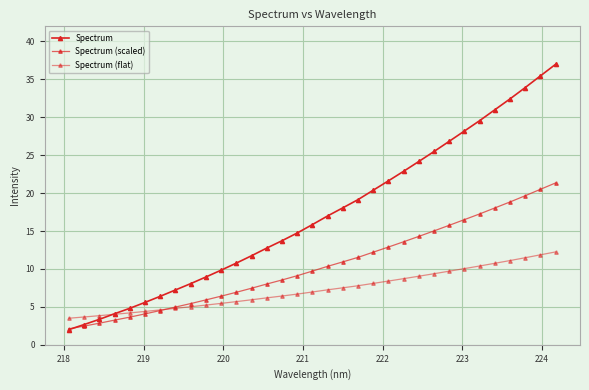

How many categories are shown in the chart?

33